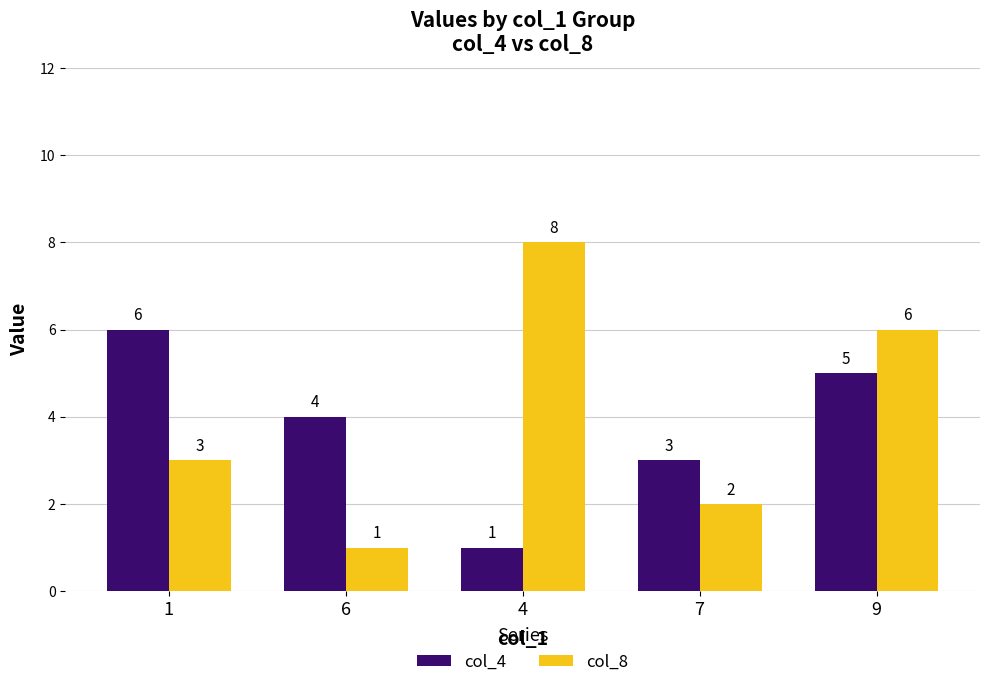

Rank the categories by col_8 value from lowest to highest.

6, 7, 1, 9, 4